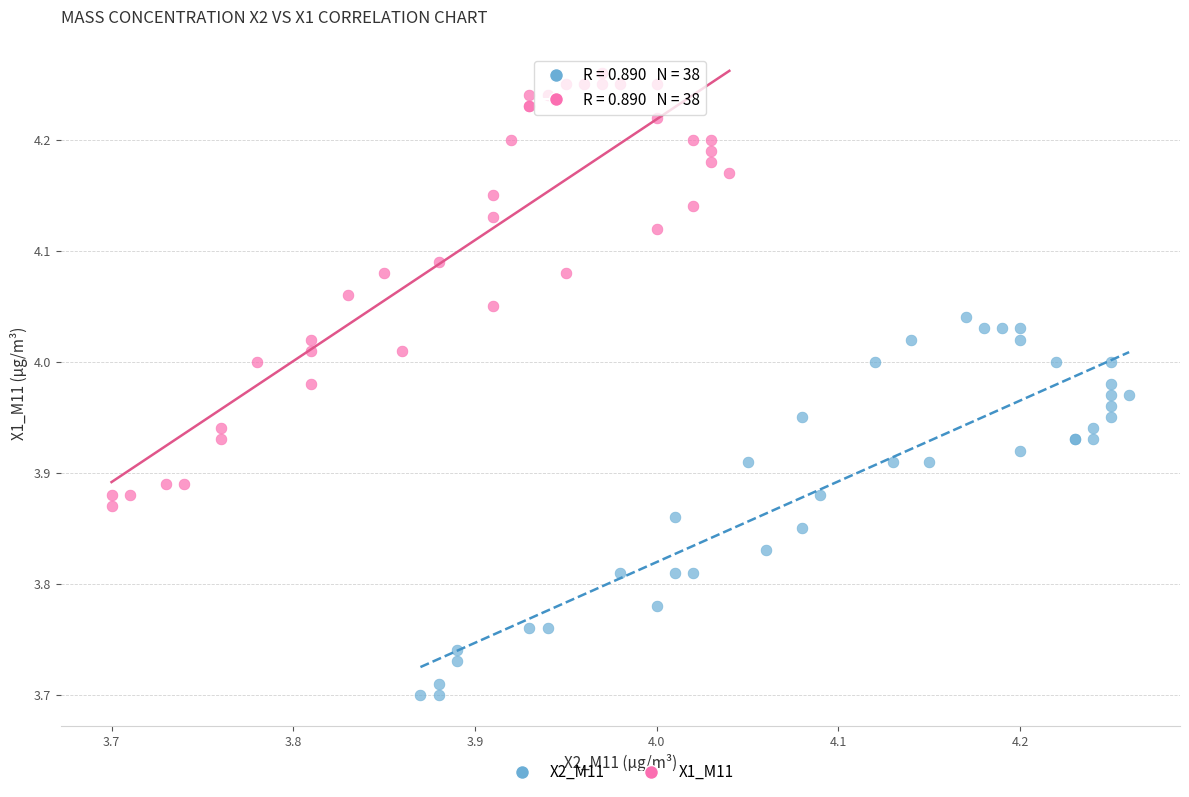

Which series has the widest spread of Y values?

X1_M11